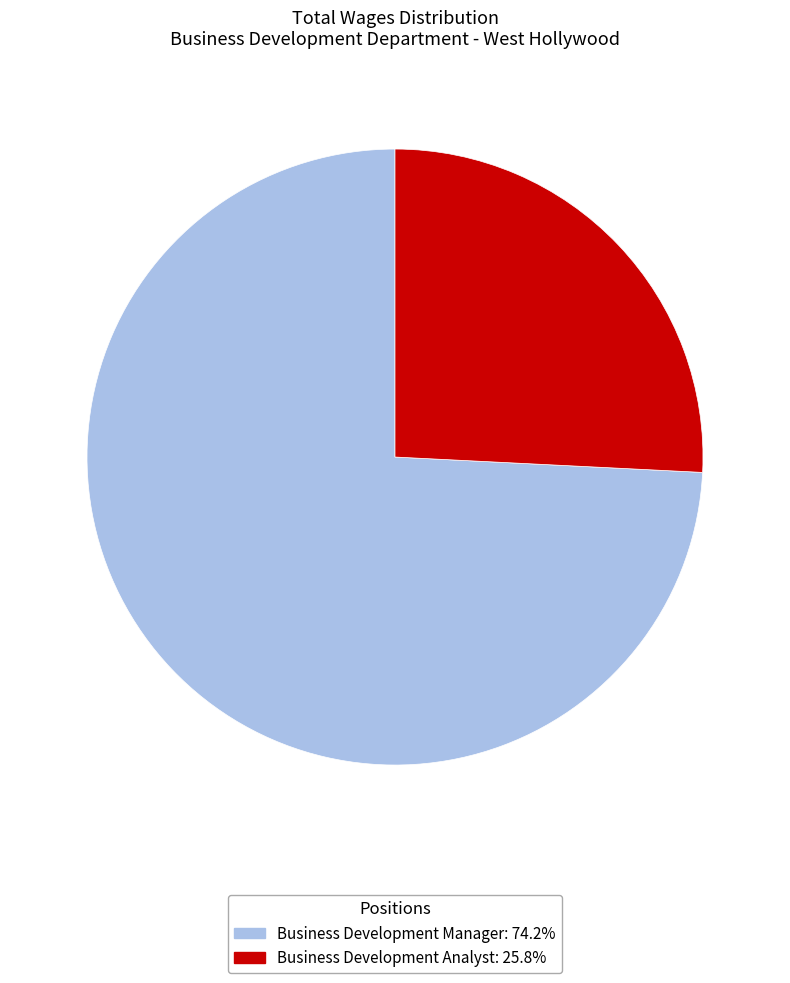

How many slices are in this pie chart?

2